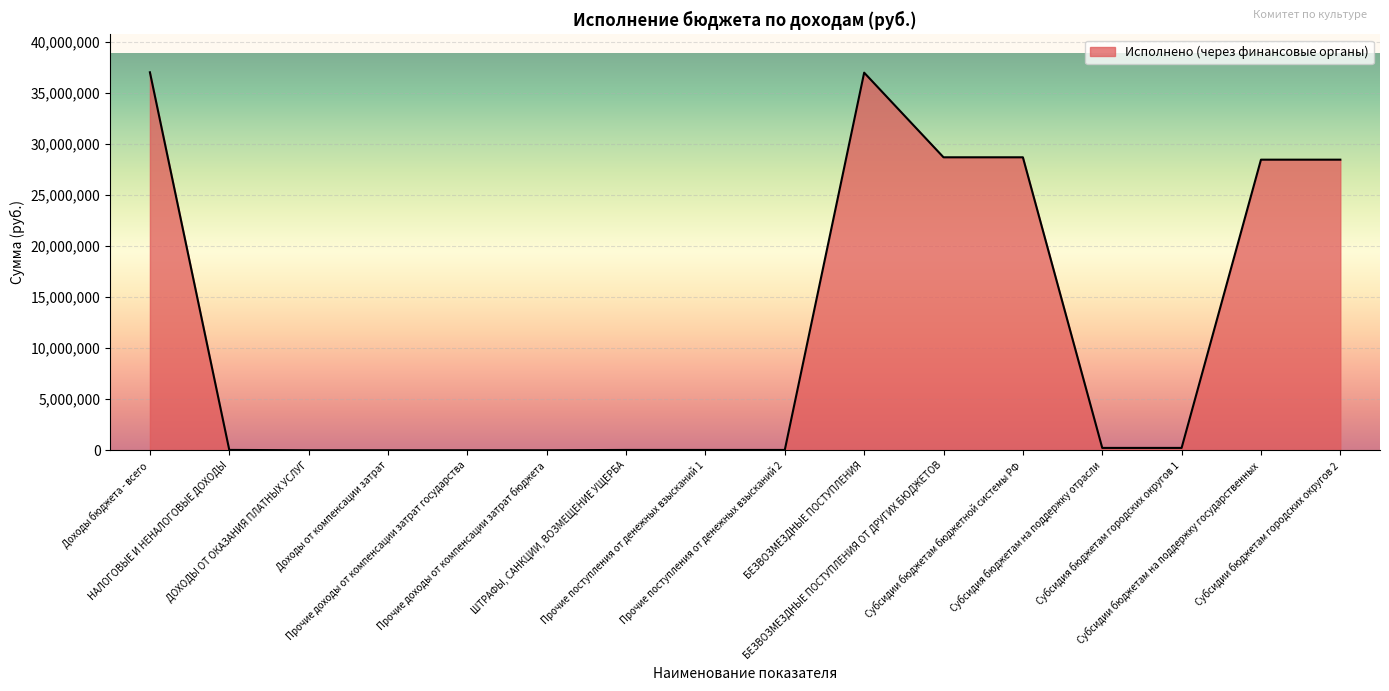

What is the sum of the values at НАЛОГОВЫЕ И НЕНАЛОГОВЫЕ ДОХОДЫ and ШТРАФЫ, САНКЦИИ, ВОЗМЕЩЕНИЕ УЩЕРБА?

69805.2